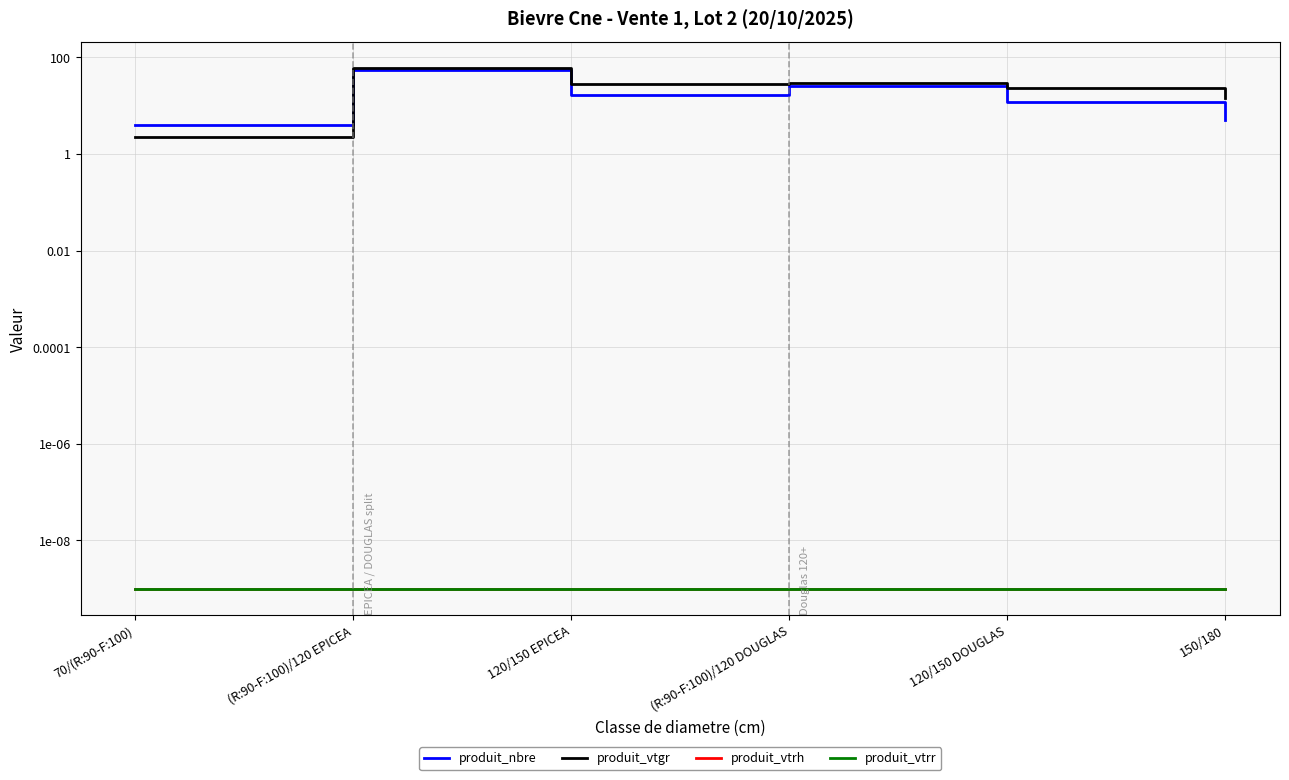

List the series in order of their peak value, highest first.

produit_vtgr, produit_nbre, produit_vtrh, produit_vtrr